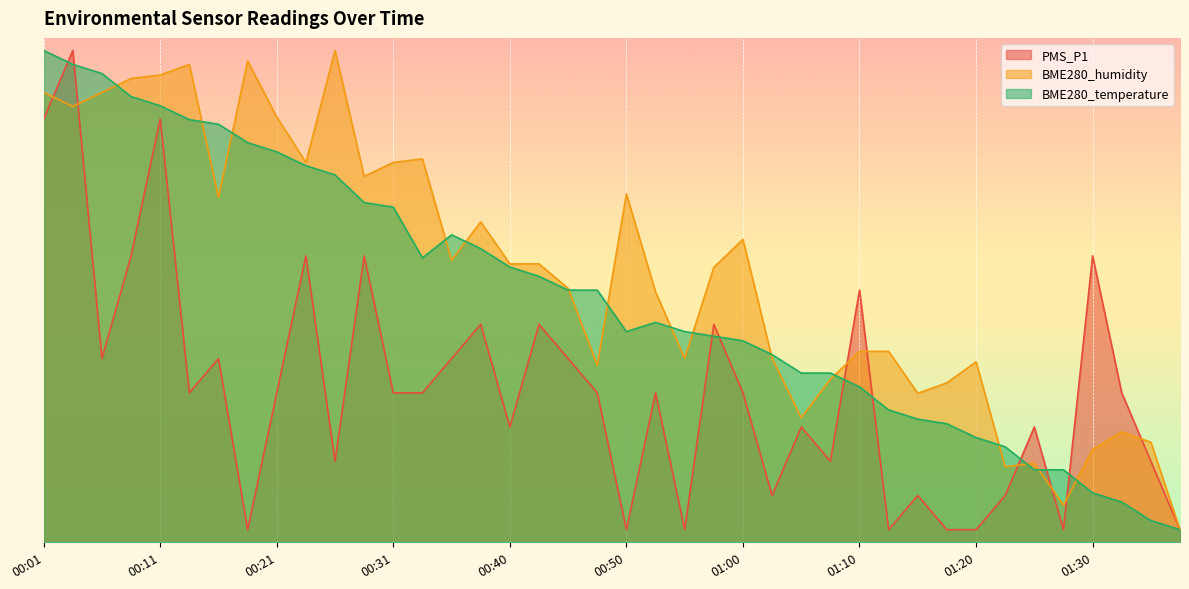

True or false: BME280_temperature and PMS_P1 intersect in this chart.

True